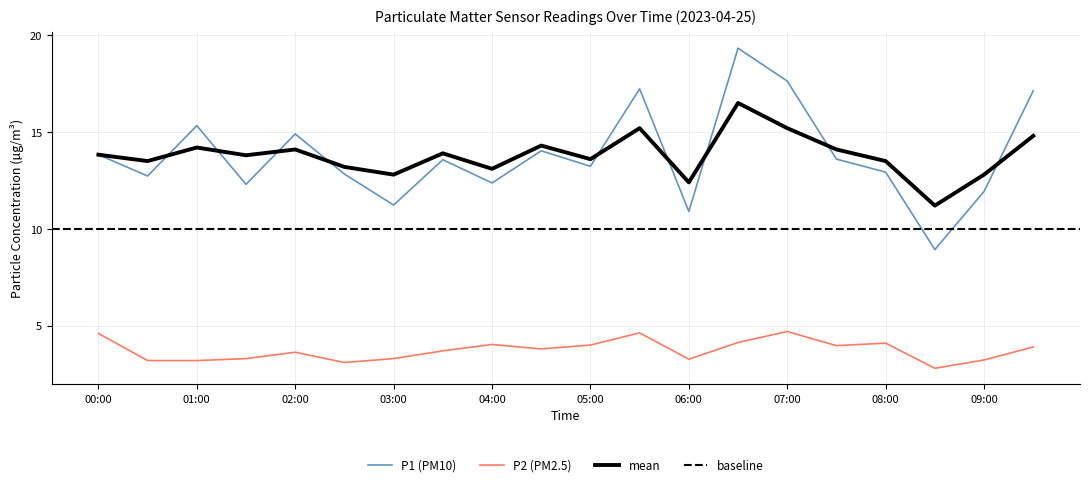

Which category has the lowest value across all series?

08:30